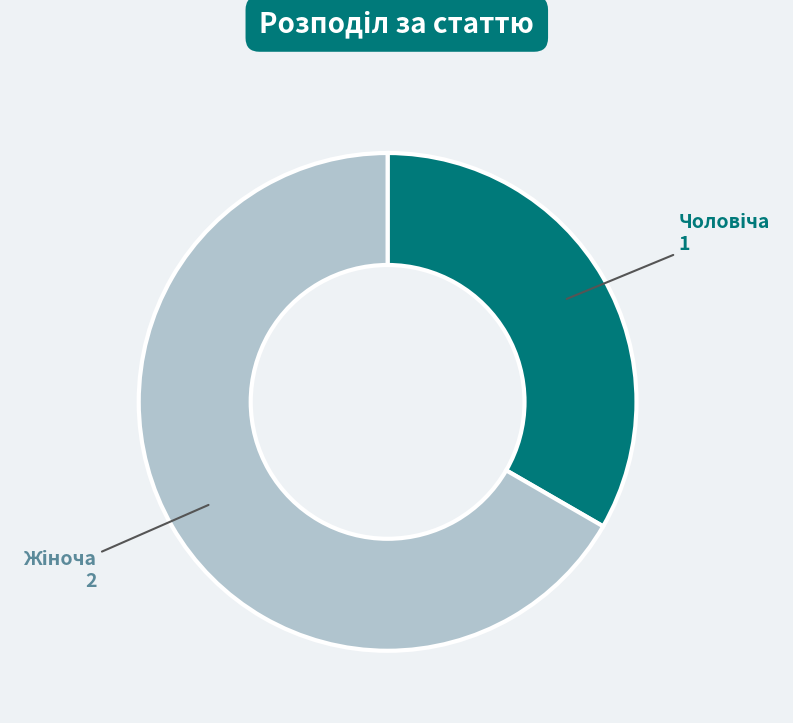

Is there a majority slice in this chart?

Yes